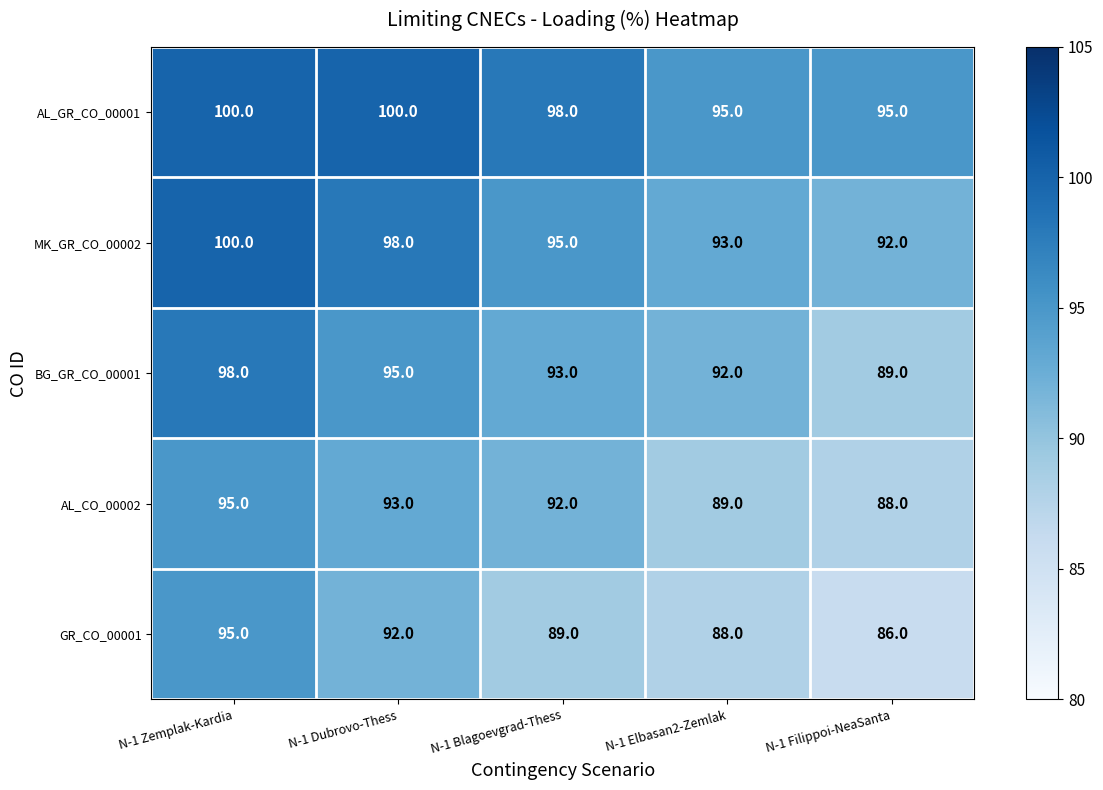

Reading left to right, what are all the values shown in this chart?

AL_GR_CO_00001: N-1 Zemplak-Kardia=100	N-1 Dubrovo-Thess=100	N-1 Blagoevgrad-Thess=98	N-1 Elbasan2-Zemlak=95	N-1 Filippoi-NeaSanta=95
MK_GR_CO_00002: N-1 Zemplak-Kardia=100	N-1 Dubrovo-Thess=98	N-1 Blagoevgrad-Thess=95	N-1 Elbasan2-Zemlak=93	N-1 Filippoi-NeaSanta=92
BG_GR_CO_00001: N-1 Zemplak-Kardia=98	N-1 Dubrovo-Thess=95	N-1 Blagoevgrad-Thess=93	N-1 Elbasan2-Zemlak=92	N-1 Filippoi-NeaSanta=89
AL_CO_00002: N-1 Zemplak-Kardia=95	N-1 Dubrovo-Thess=93	N-1 Blagoevgrad-Thess=92	N-1 Elbasan2-Zemlak=89	N-1 Filippoi-NeaSanta=88
GR_CO_00001: N-1 Zemplak-Kardia=95	N-1 Dubrovo-Thess=92	N-1 Blagoevgrad-Thess=89	N-1 Elbasan2-Zemlak=88	N-1 Filippoi-NeaSanta=86